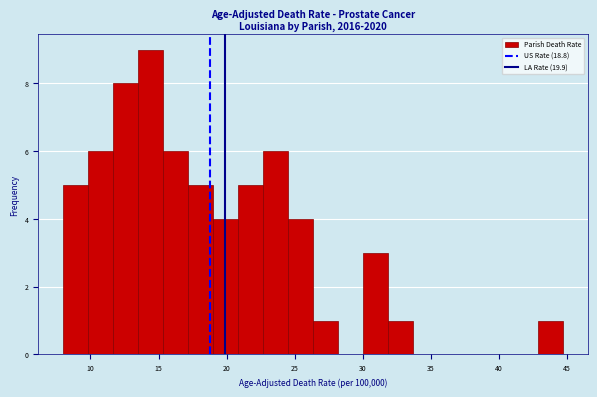

Around what value on the x-axis is the tallest bar? Give the approximate position of its centre, as read against the axis.

14.5